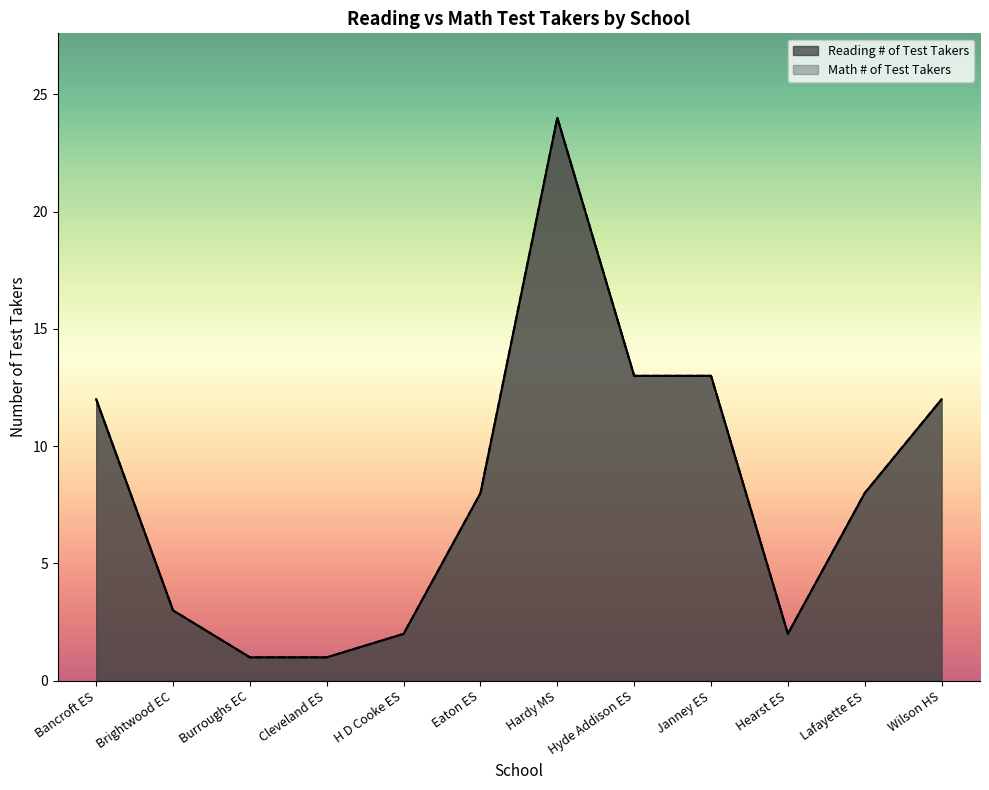

Which series has the largest total across all categories?

Reading # of Test Takers